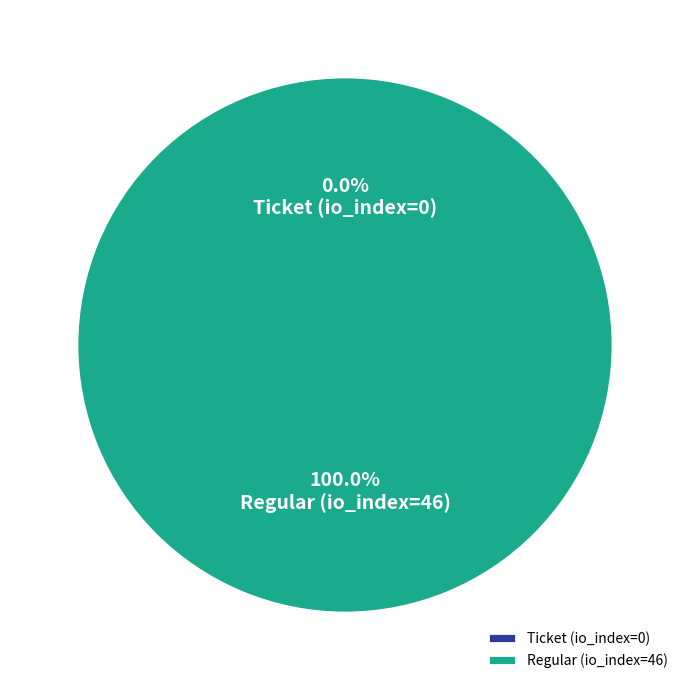

To the nearest percent, what is the difference between the Regular (io_index=46) and Ticket (io_index=0) slice percentages?

100%